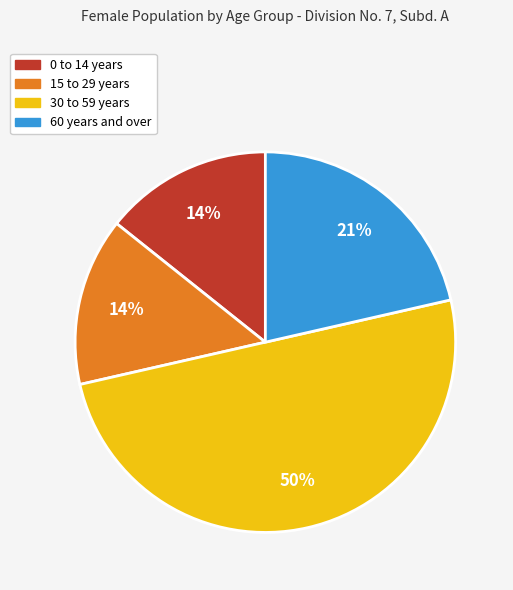

To the nearest percent, what is the difference between the largest and smallest slice percentages?

36%